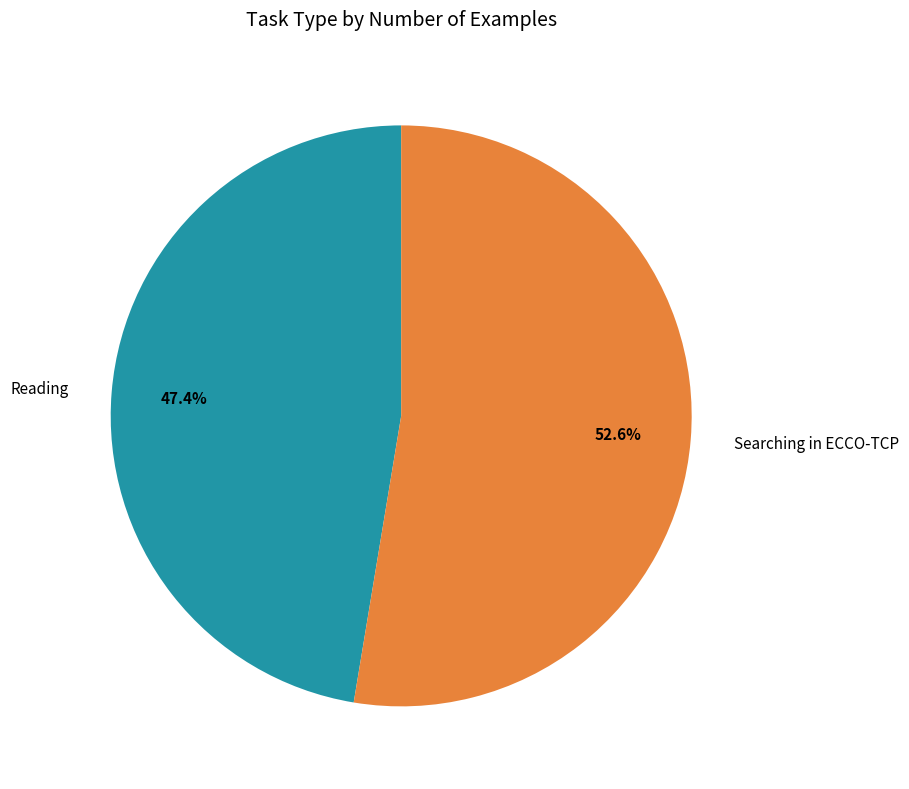

Count the number of slices in the pie.

2